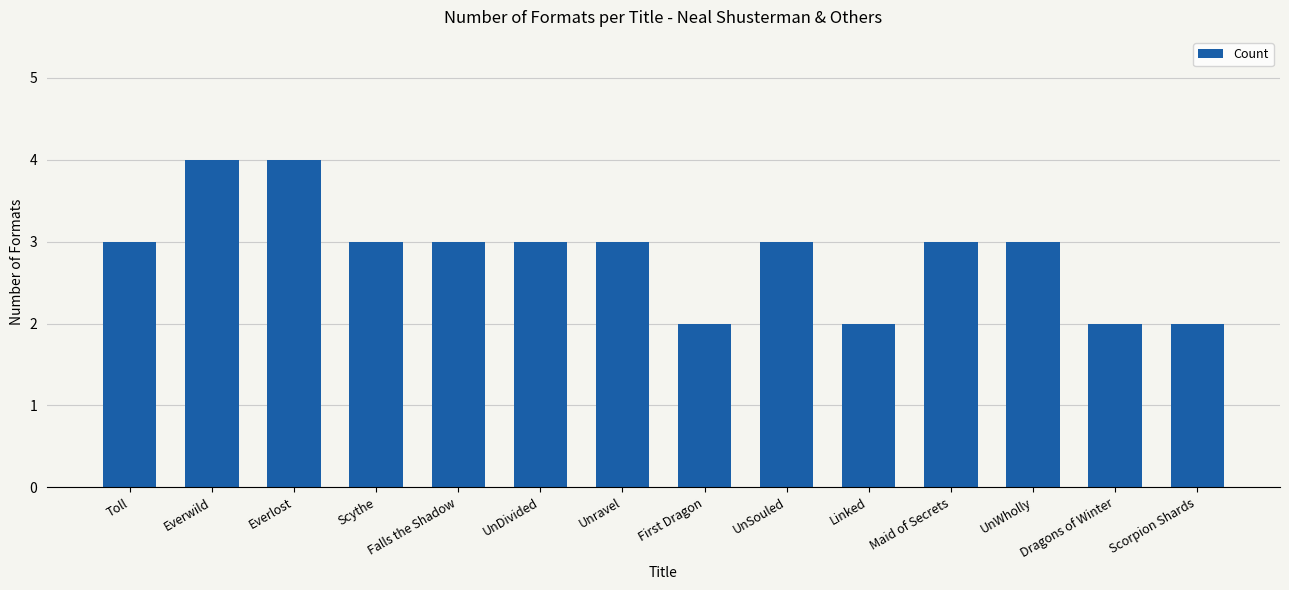

What is the sum of all values?

40